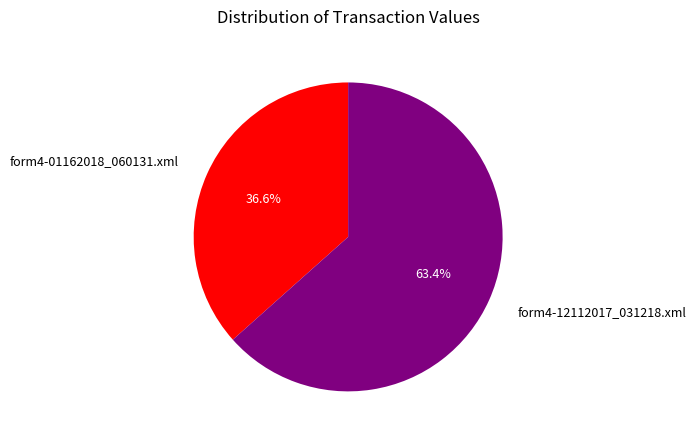

Which has a higher value, form4-12112017_031218.xml or form4-01162018_060131.xml?

form4-12112017_031218.xml